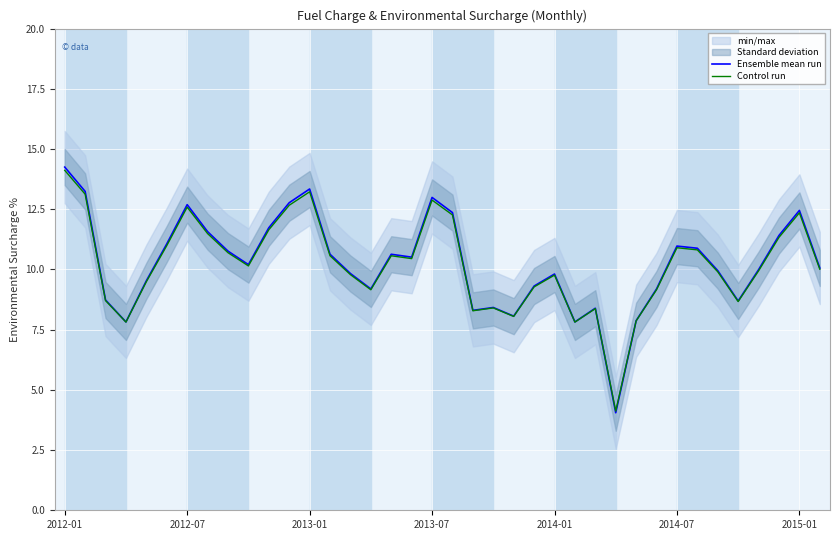

List the series in order of their peak value, lowest first.

Control run, Ensemble mean run